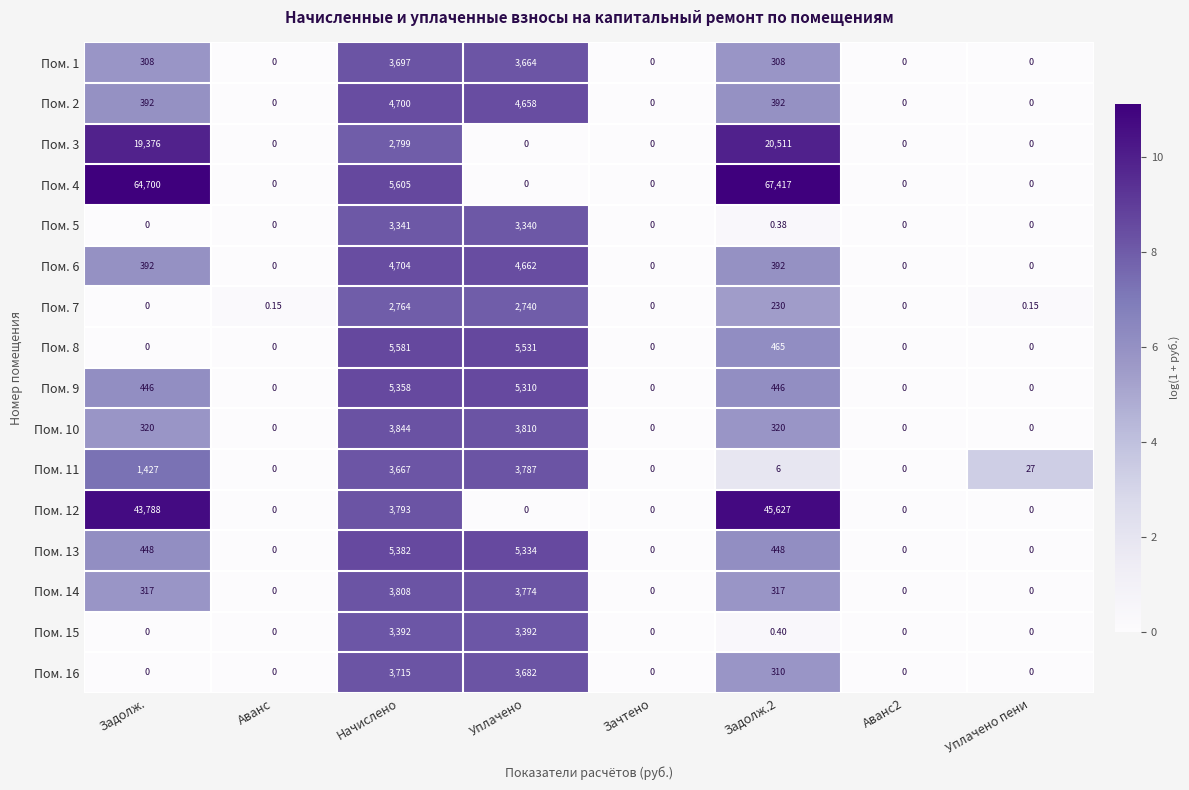

Is the value of Пом. 10 at Уплачено greater than the value of Пом. 1 at Уплачено пени?

Yes